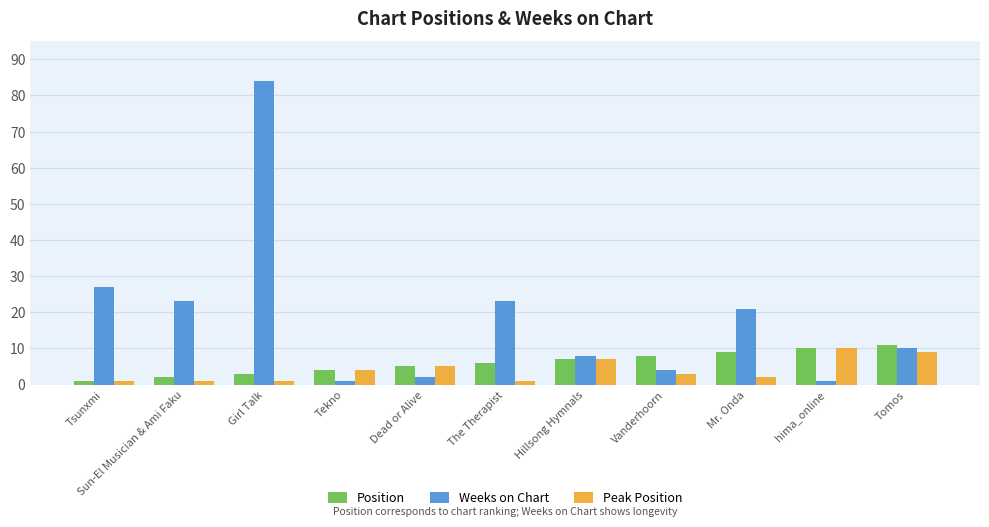

How many values in the Weeks on Chart series are below 10?

5